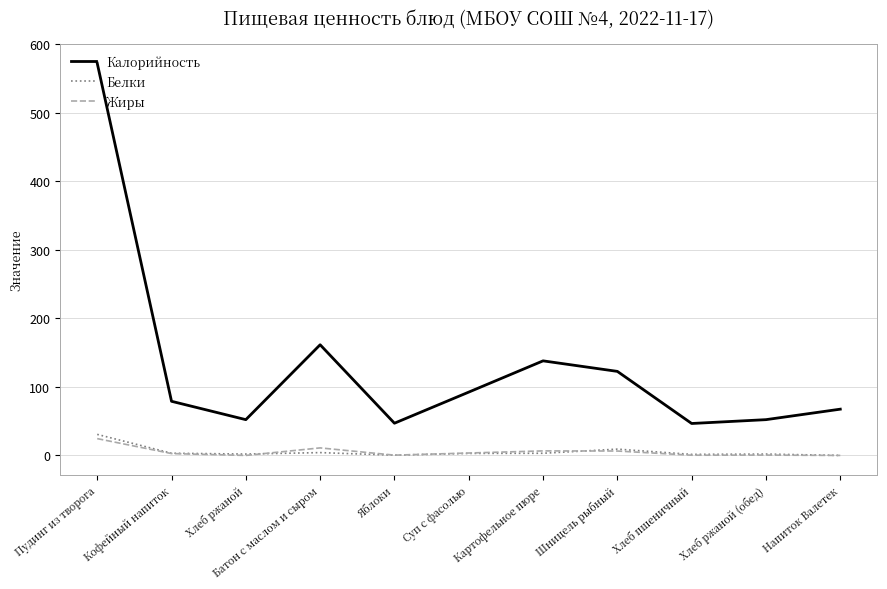

Which series has the widest spread of values?

Калорийность